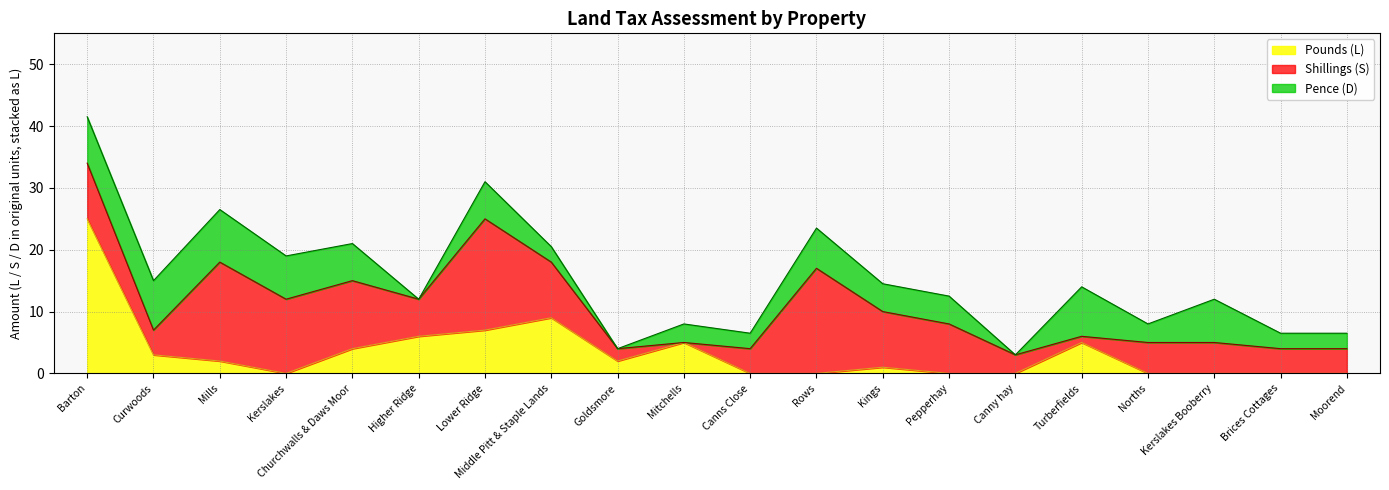

What is the highest value of the Pounds (L) series?

25.0